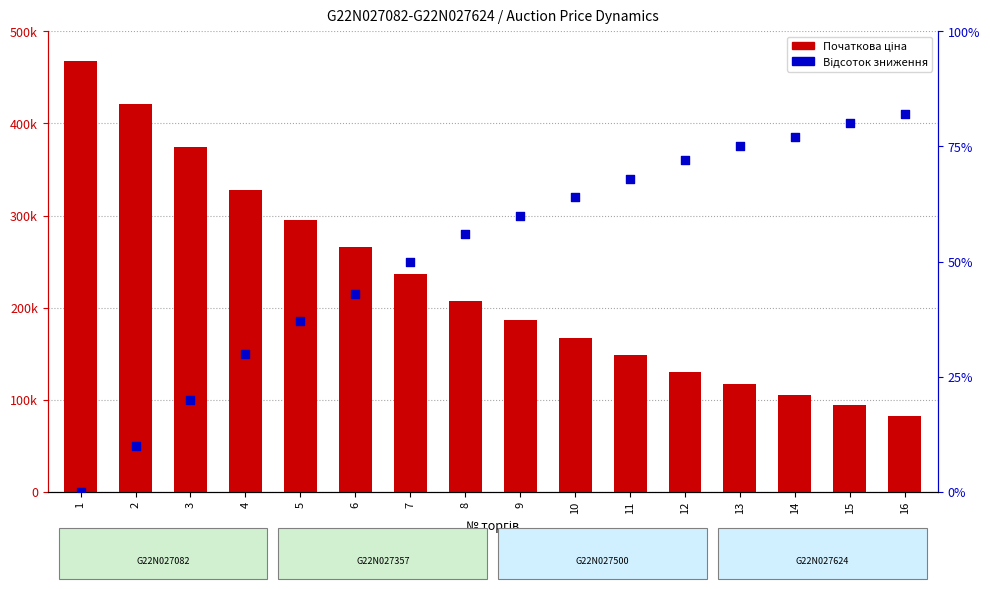

What is the total value across all series at 13?

117128.3